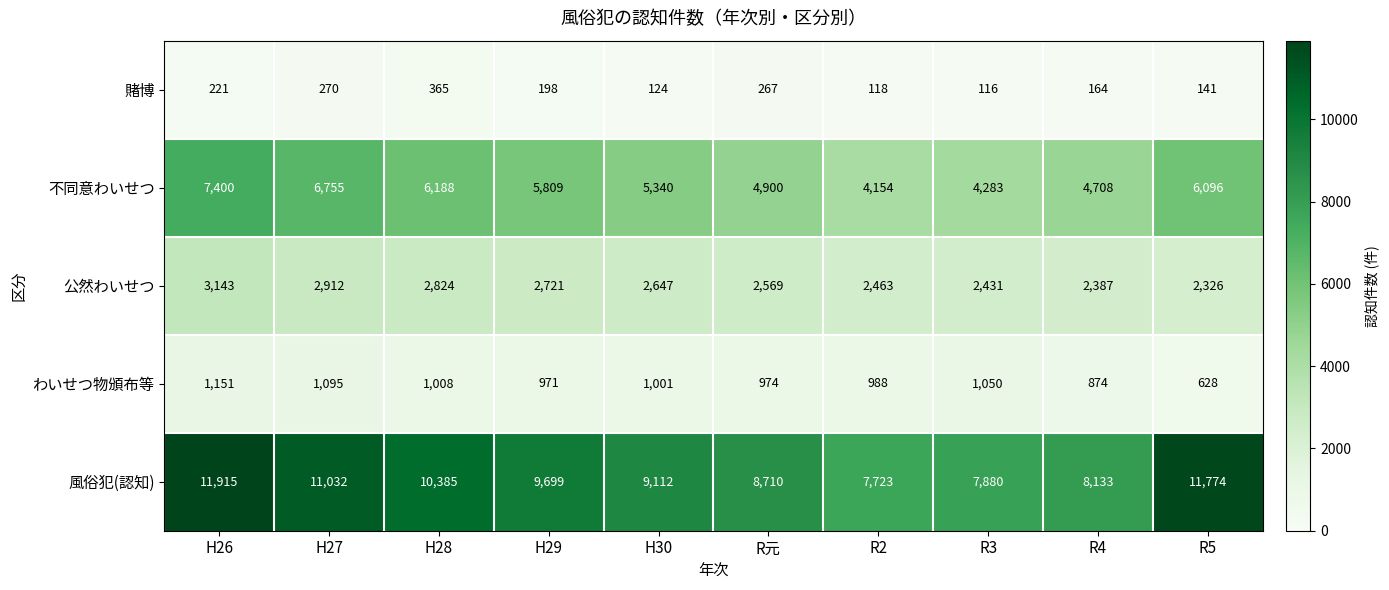

At which label does 公然わいせつ first exceed 2647?

H26